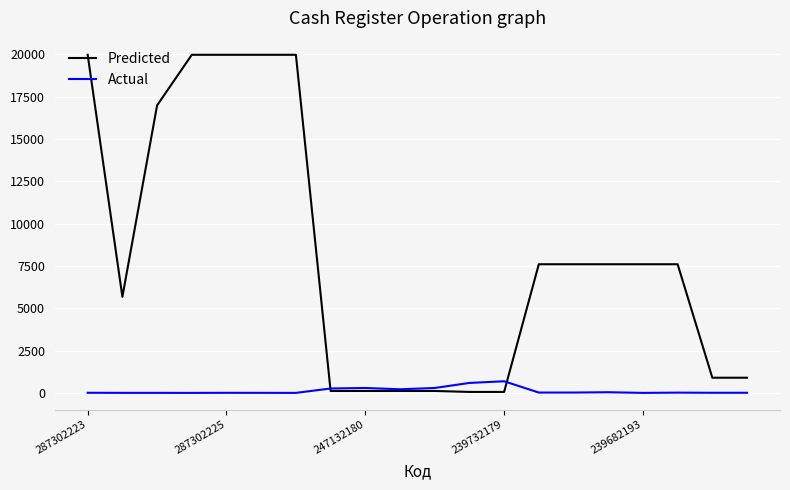

List the series in order of their overall mean, highest first.

Predicted, Actual